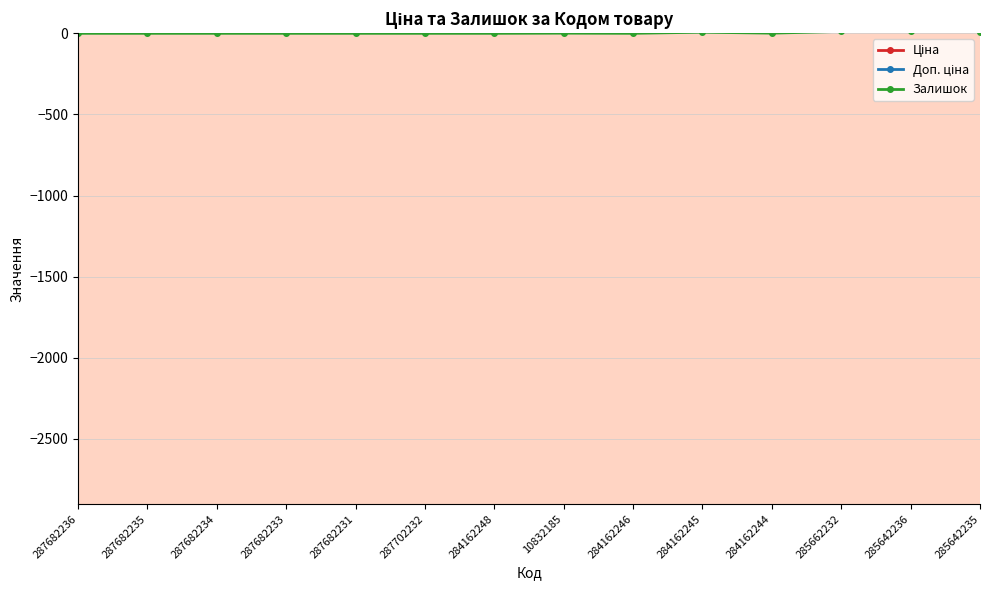

Reading left to right, what are all the values shown in this chart?

Ціна: 287682236=15019.2	287682235=15019.2	287682234=15019.2	287682233=15019.2	287682231=15019.2	287702232=29548.9	284162248=9416.9	10832185=5636.0	284162246=9416.9	284162245=9416.9	284162244=9416.9	285662232=58037.0	285642236=29294.9	285642235=29294.9
Доп. ціна: 287682236=15019.2	287682235=15019.2	287682234=15019.2	287682233=15019.2	287682231=15019.2	287702232=29548.9	284162248=9416.9	10832185=5636.0	284162246=9416.9	284162245=9416.9	284162244=9416.9	285662232=58037.0	285642236=29294.9	285642235=29294.9
Залишок: 287682236=0.0	287682235=0.0	287682234=0.0	287682233=0.0	287682231=0.0	287702232=0.0	284162248=0.0	10832185=1.0	284162246=0.0	284162245=7.0	284162244=1.0	285662232=12.0	285642236=12.0	285642235=11.0